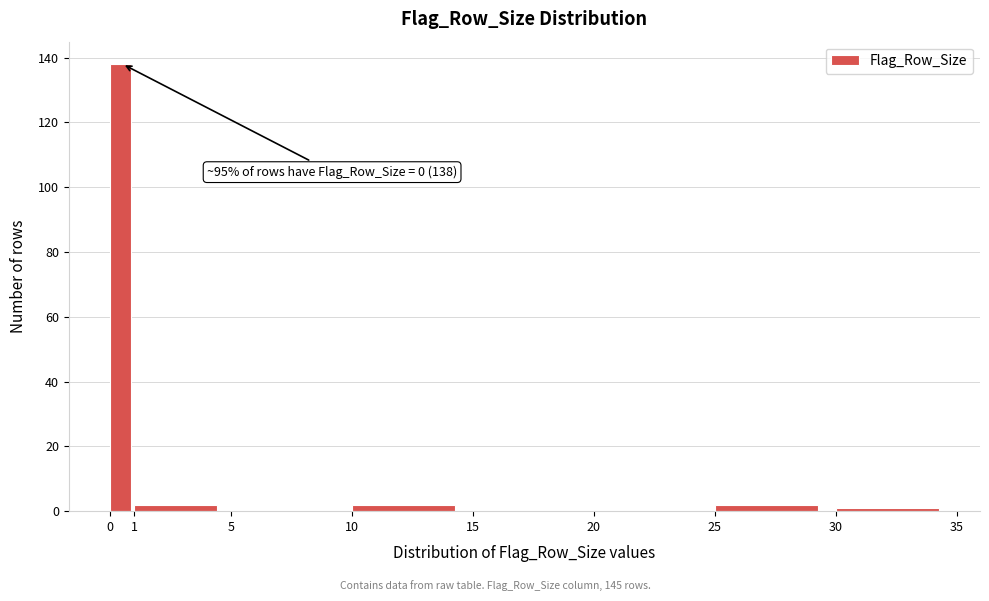

Which range on the x-axis has the tallest bar?

0 to 1